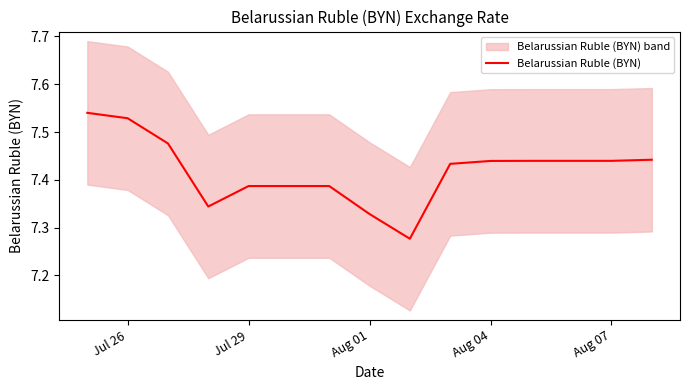

Is it true that the value at 5 is 3.3?

False